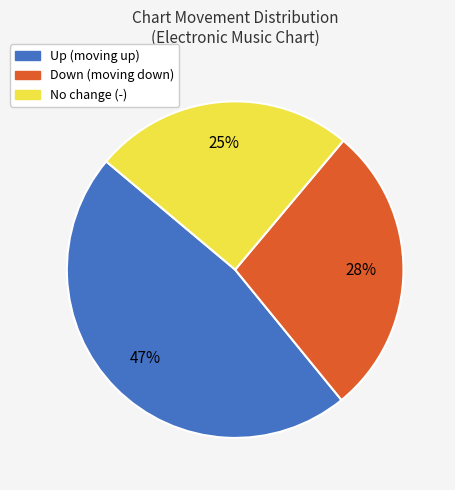

Is there a majority slice in this chart?

No